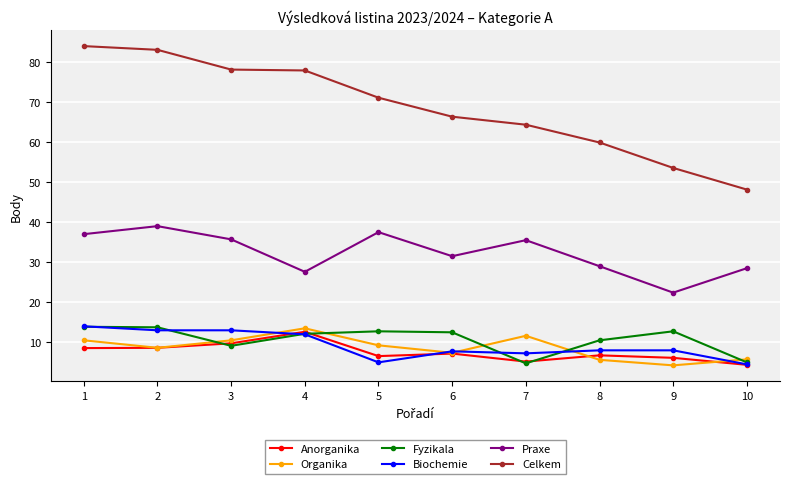

What is the value of the Anorganika point at the 10th from the left?

4.4